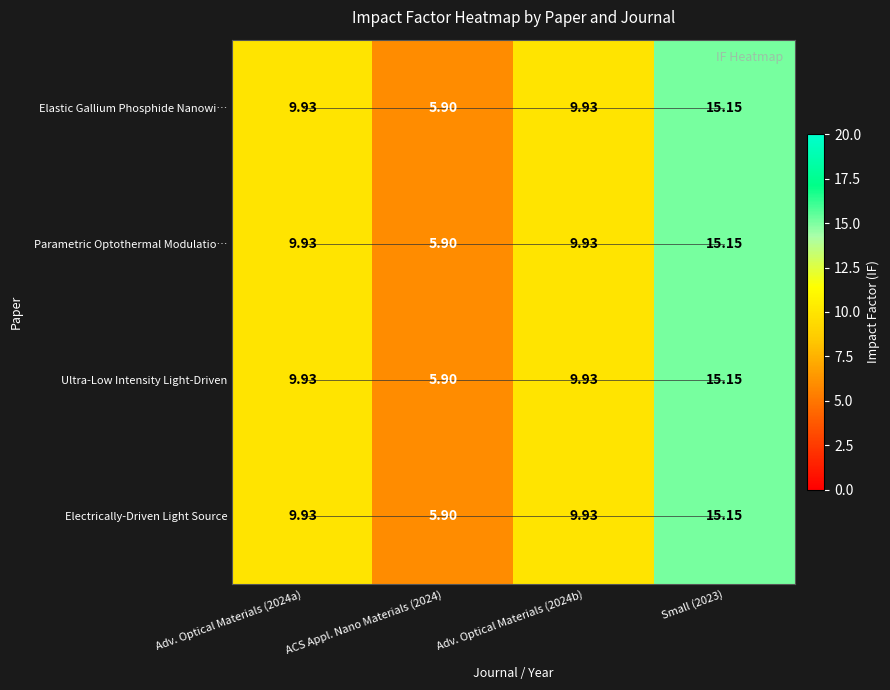

Is the value of Parametric Optothermal Modulatio… at ACS Appl. Nano Materials (2024) greater than the value of Electrically-Driven Light Source at Adv. Optical Materials (2024a)?

No